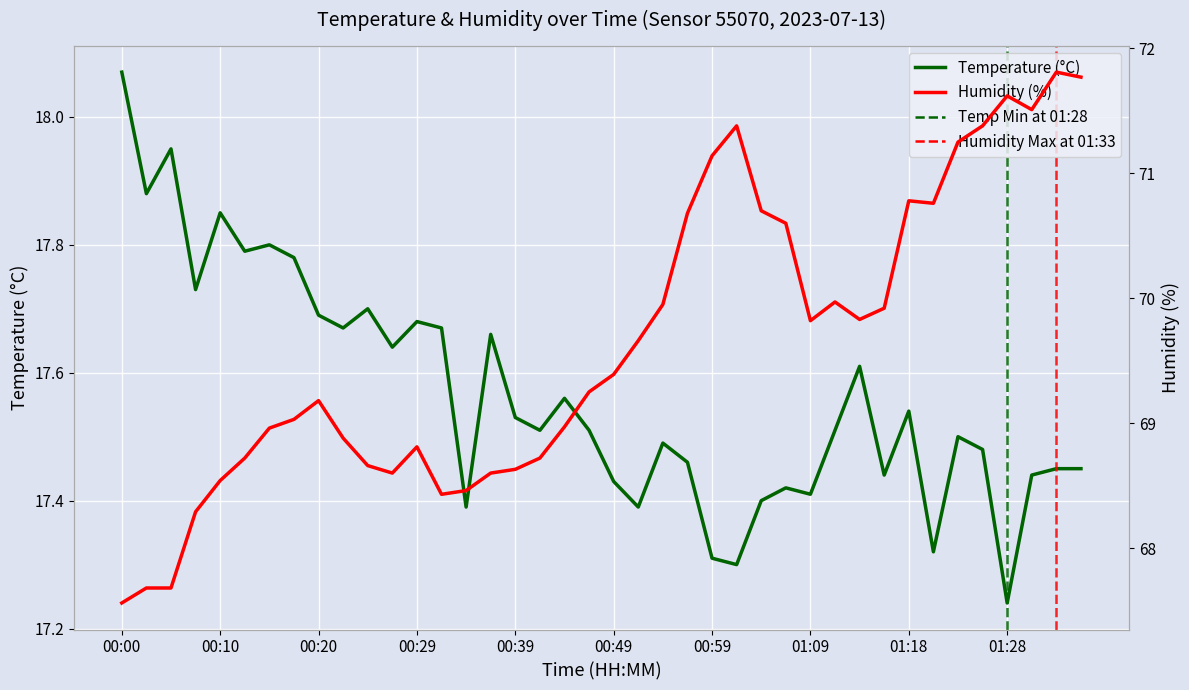

How many lines are shown in the chart?

2